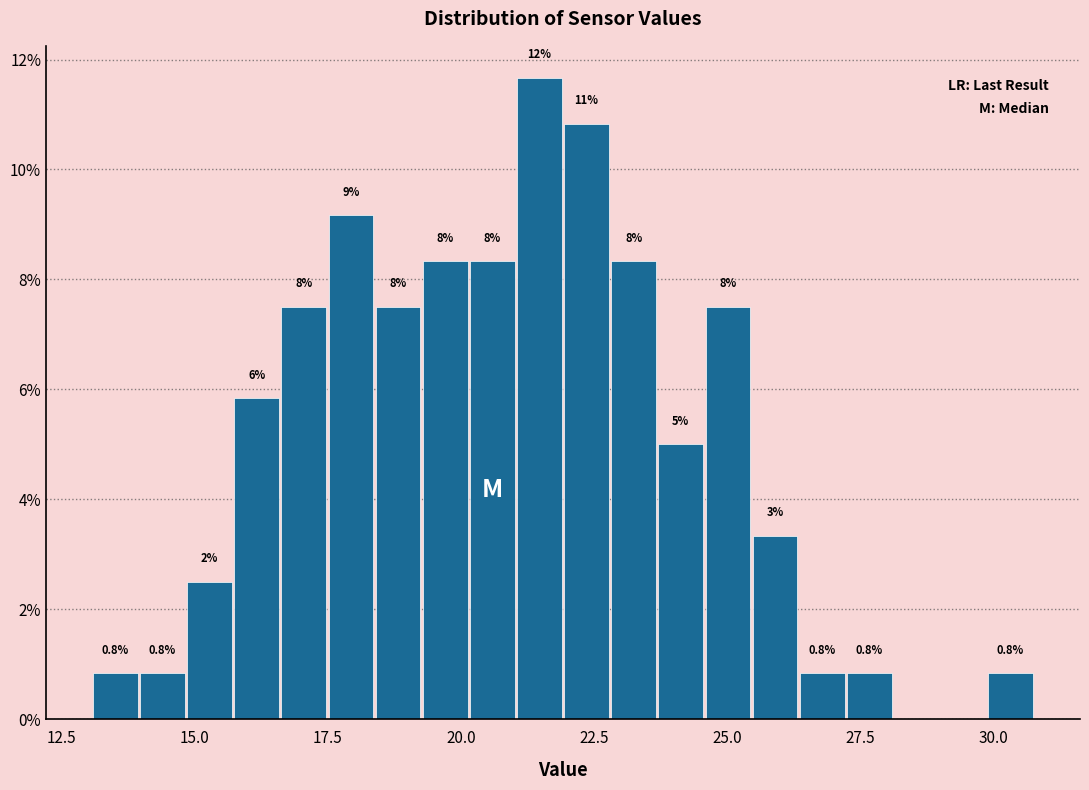

Around what value on the x-axis is the tallest bar? Give the approximate position of its centre, as read against the axis.

21.5